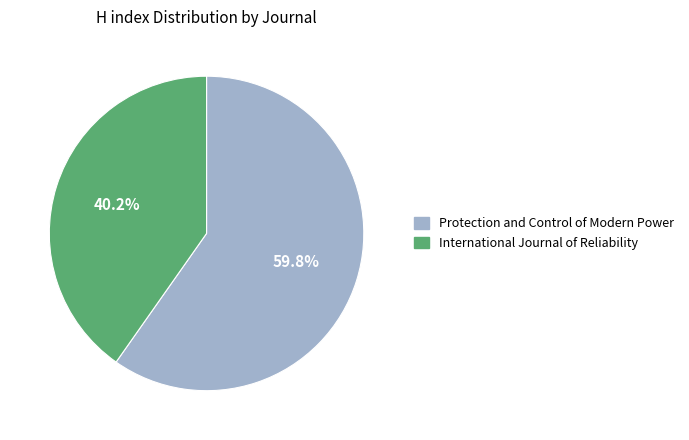

Is it true that Protection and Control of Modern Power is 72% of the pie?

False